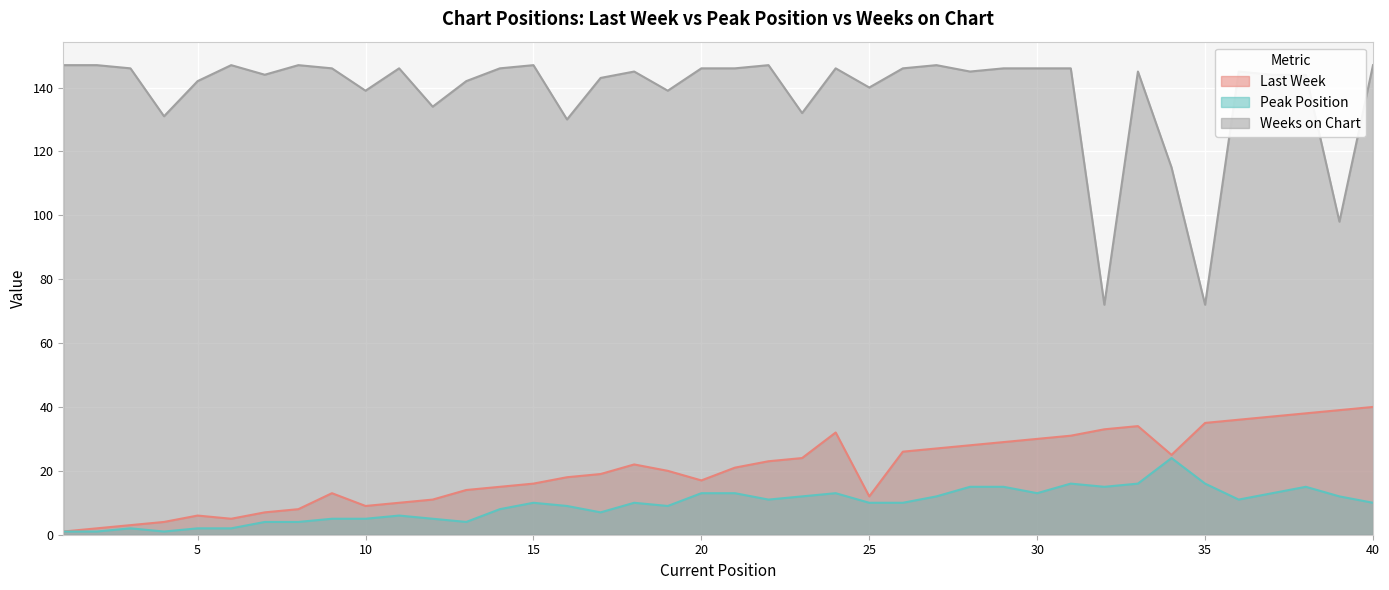

How many series are shown in this chart?

3